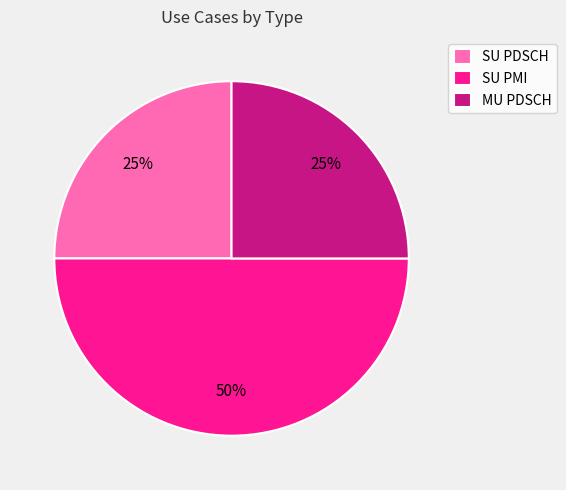

How many slices are in this pie chart?

3